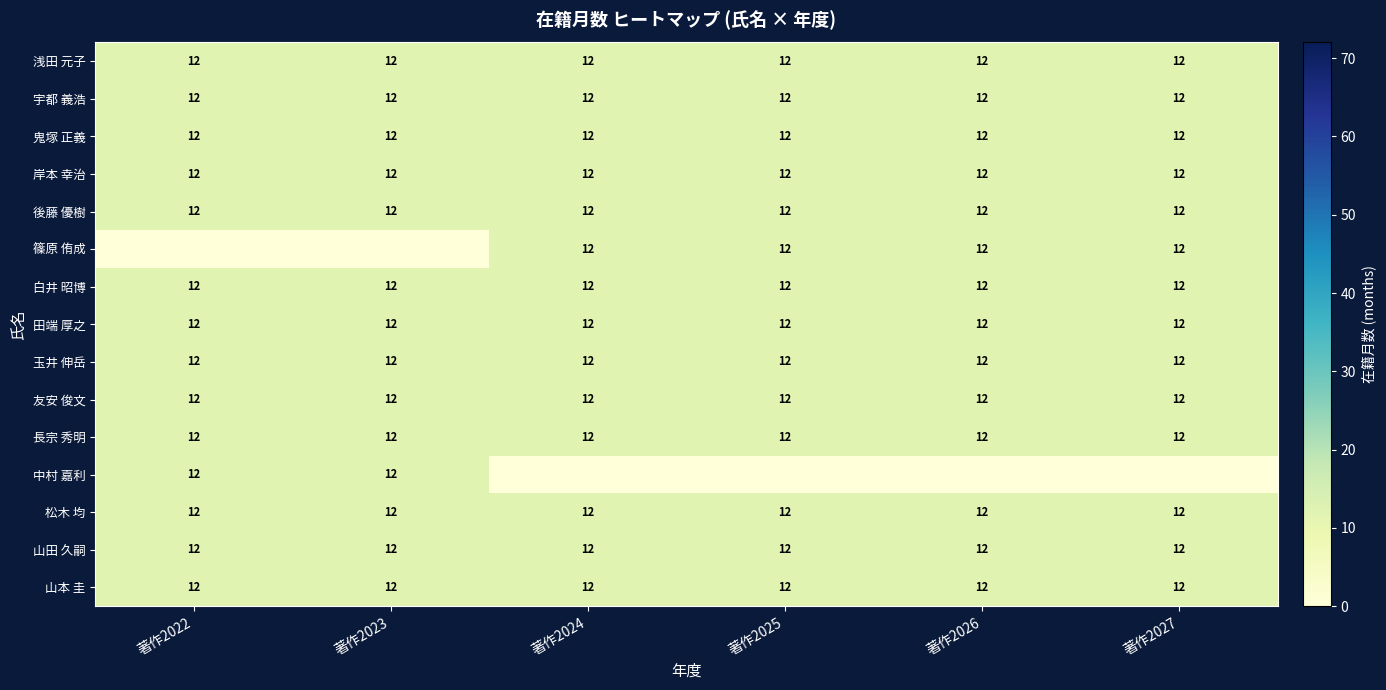

Read the 後藤 優樹 value at 著作2026.

12